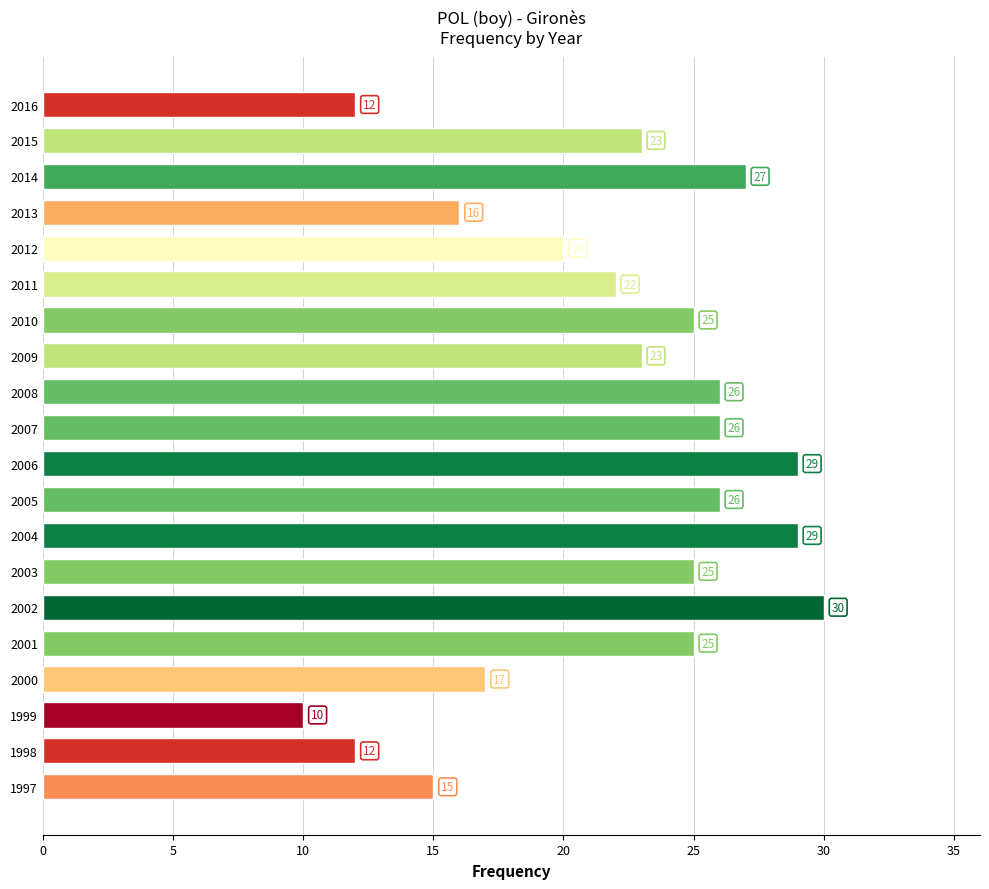

Approximately how many times larger is the value at 2012 compared to 2014?

0.7